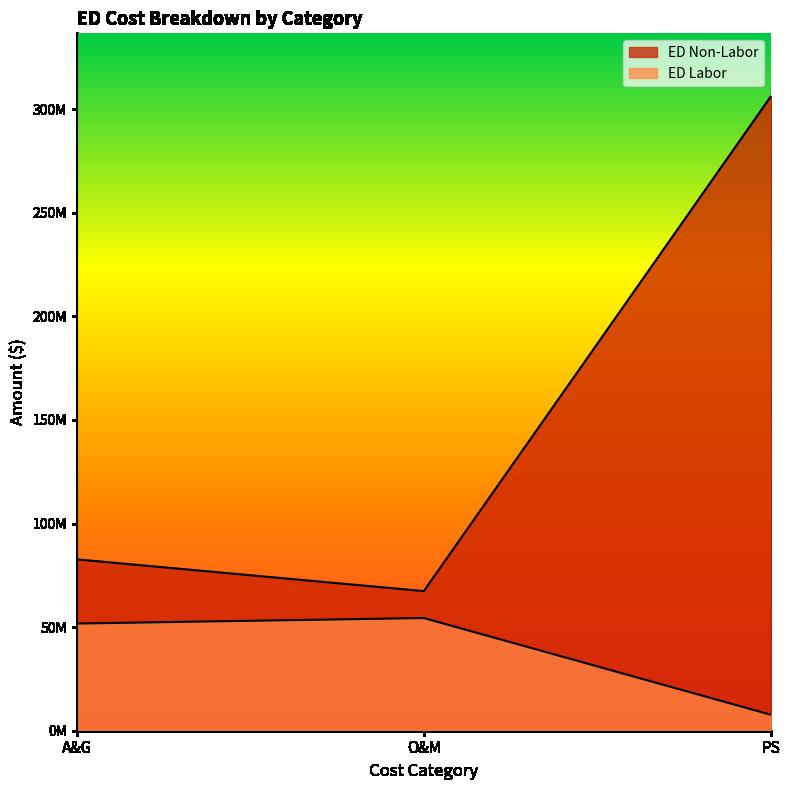

What is the difference between the second highest and minimum values in the ED Labor series?

43992419